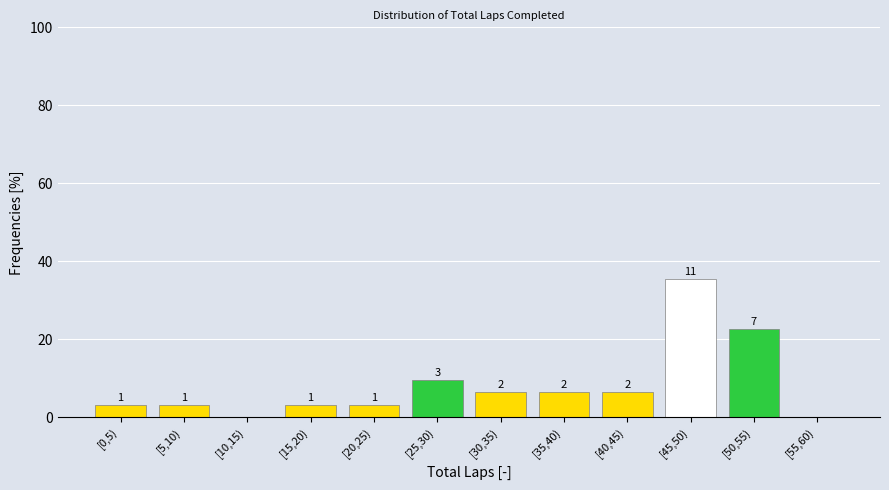

Are the bars horizontal?

No